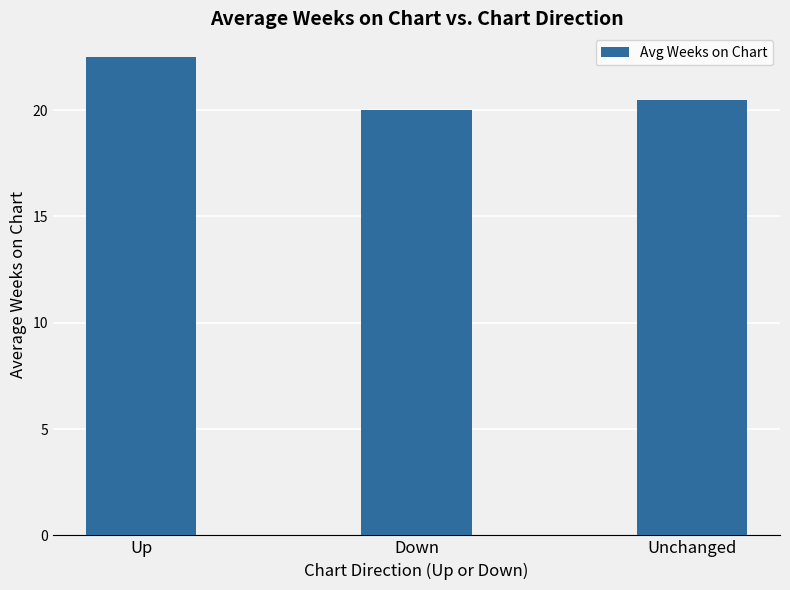

At which category does the chart reach its peak across all series?

Up